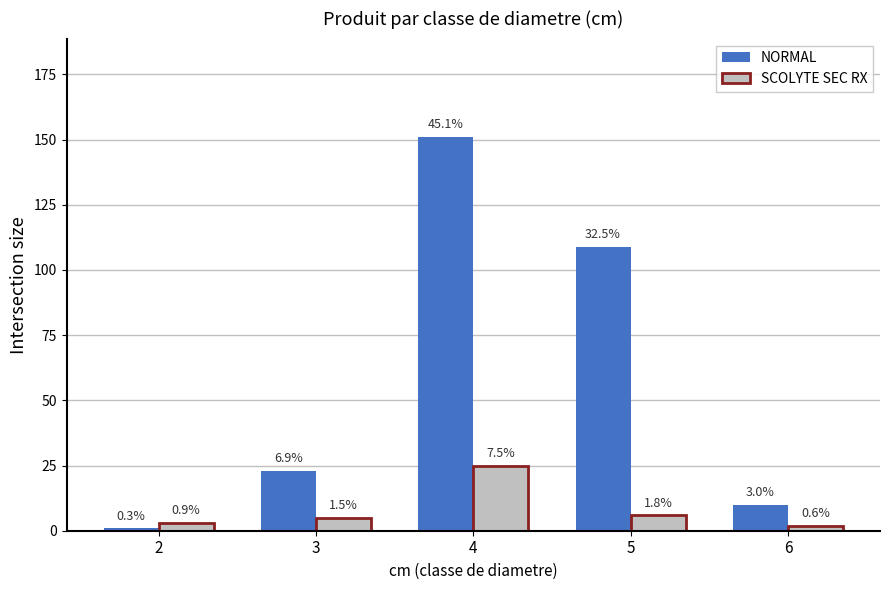

Between 3 and 4, which series saw the biggest shift?

NORMAL